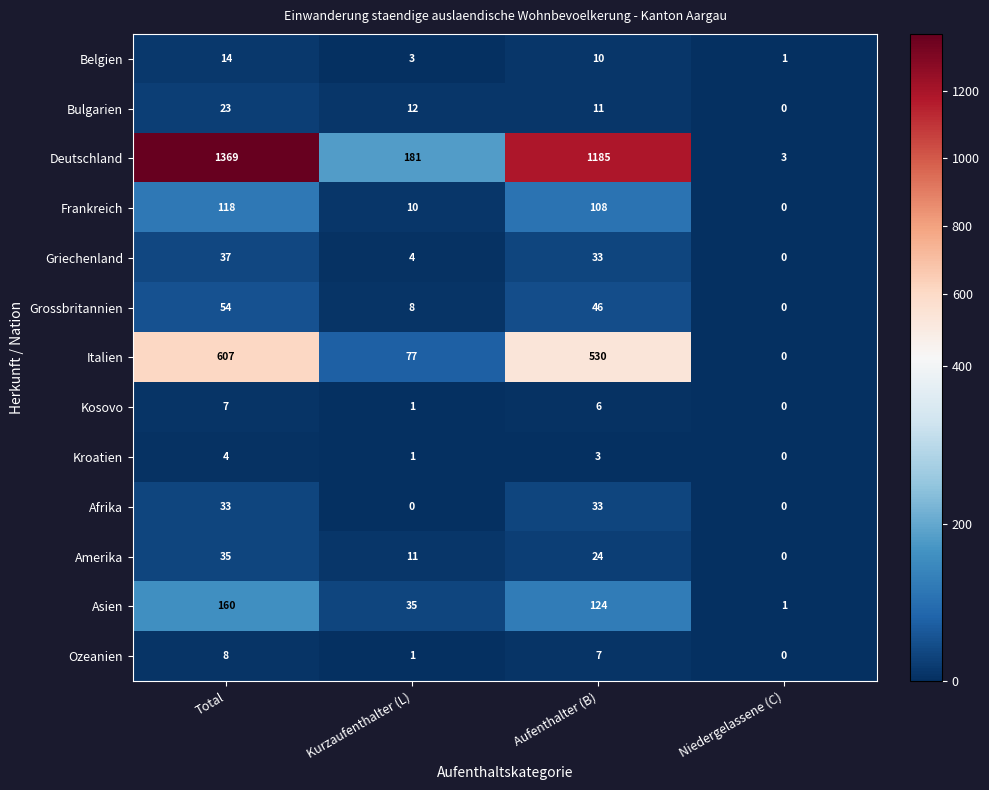

What is the spread (max minus min) of values at Total?

1365